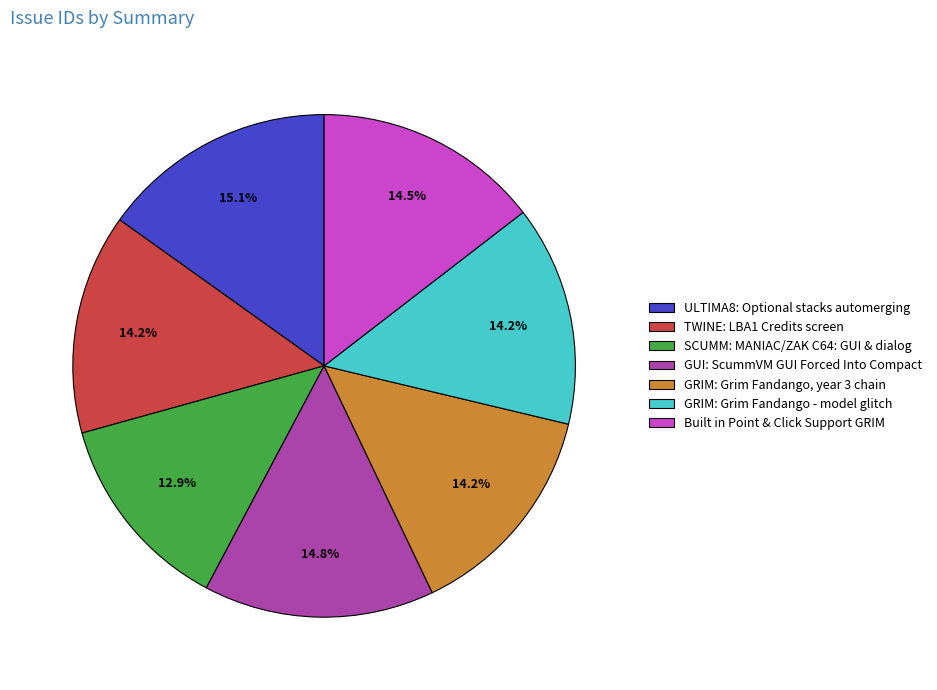

What percentage is the GRIM: Grim Fandango - model glitch slice, to the nearest percent?

14%